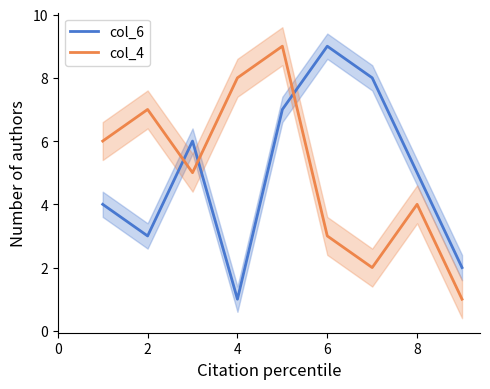

What is the difference between the maximum and second lowest values in the col_4 series?

7